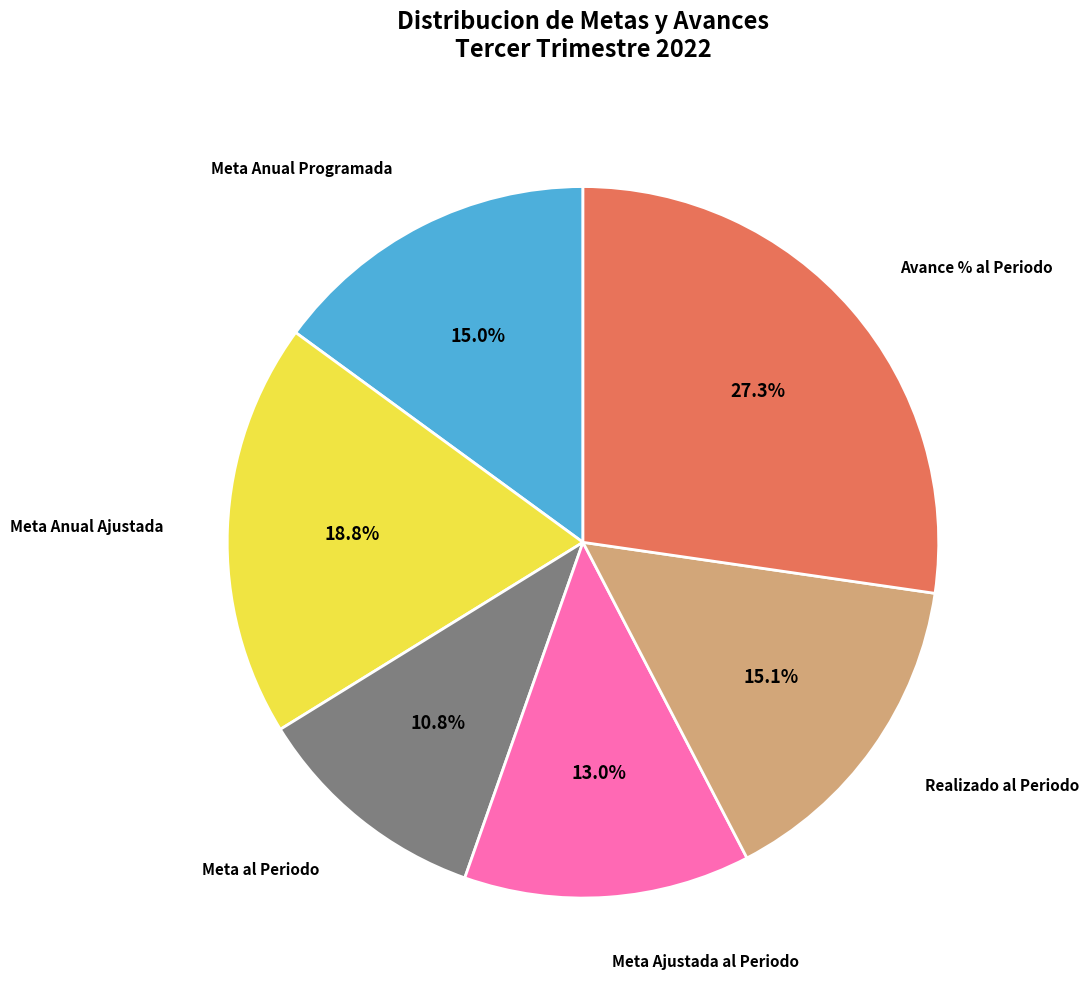

Is there a majority slice in this chart?

No